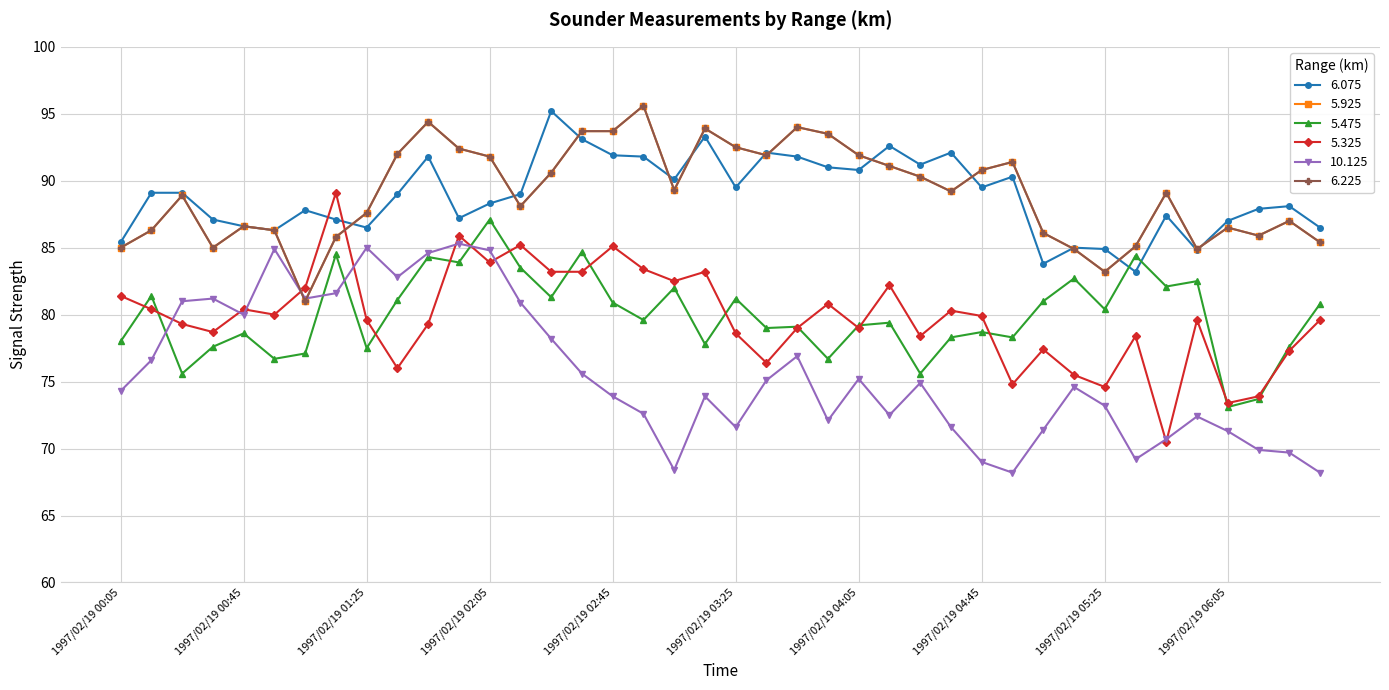

Is this an area chart (filled region under the line)?

No